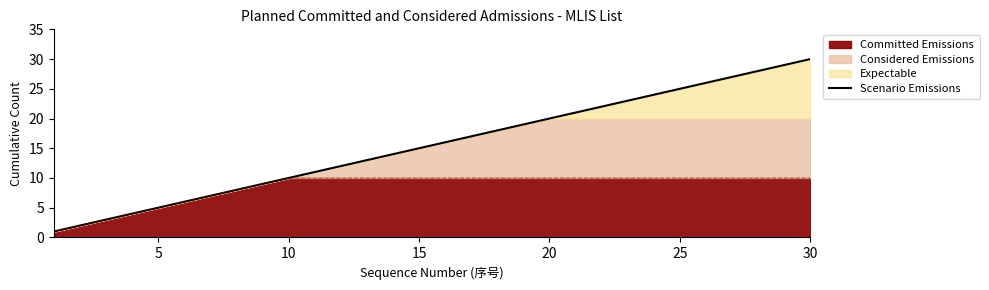

Reading right to left, list all the values displayed in this chart.

30	29	28	27	26	25	24	23	22	21	20	19	18	17	16	15	14	13	12	11	10	9	8	7	6	5	4	3	2	1